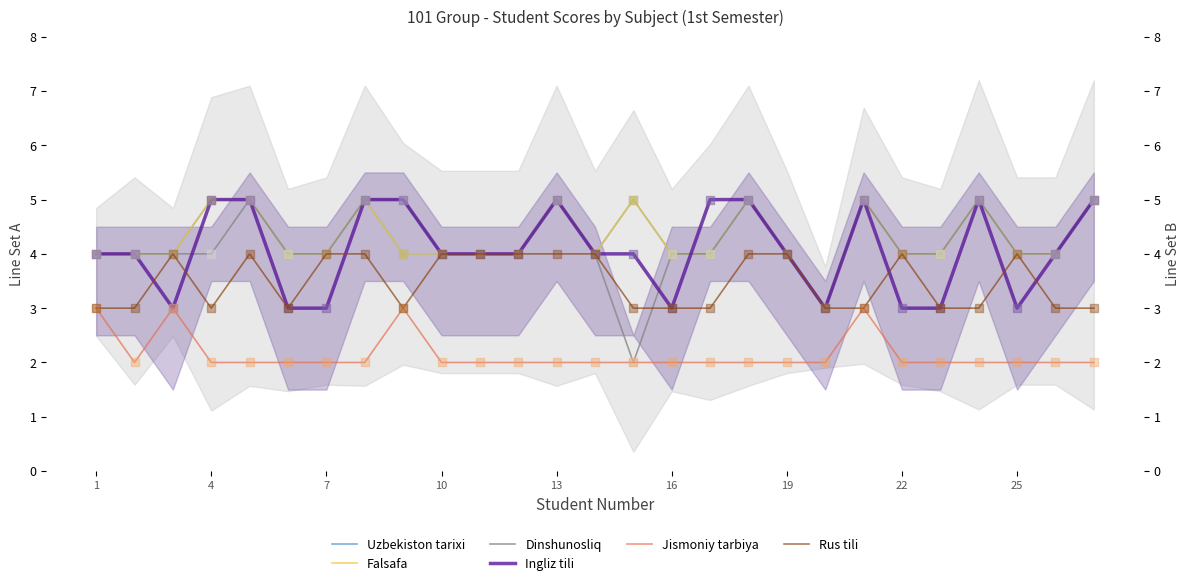

Which series has the widest spread of Y values?

Jismoniy tarbiya (ON1)